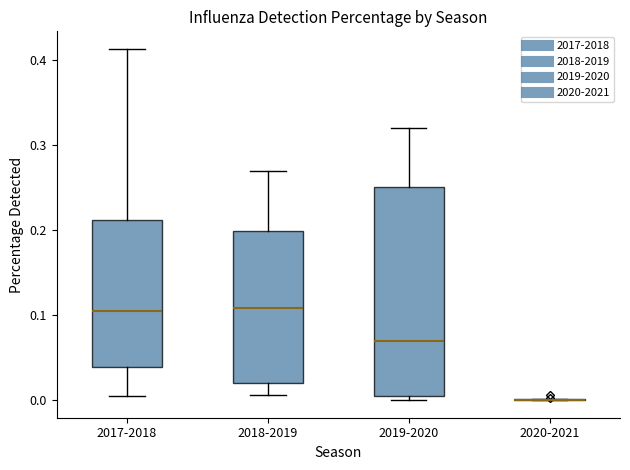

Where is the upper edge of the box for 2019-2020 on the y-axis? The values are not printed on the chart, so give them approximately, as read against the axis.

0.25